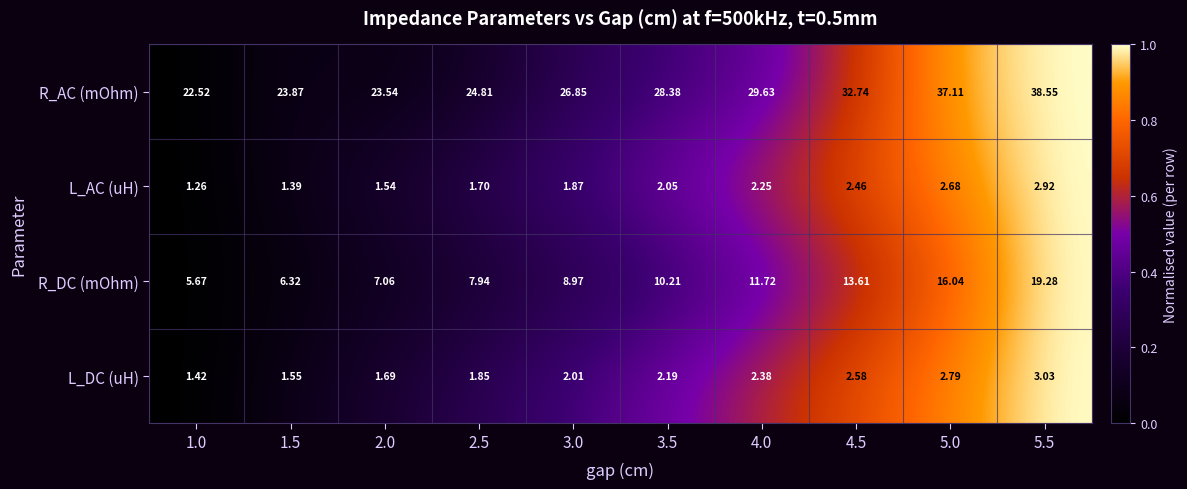

Rank the series at 5.5 from lowest to highest value.

L_AC (uH), L_DC (uH), R_DC (mOhm), R_AC (mOhm)